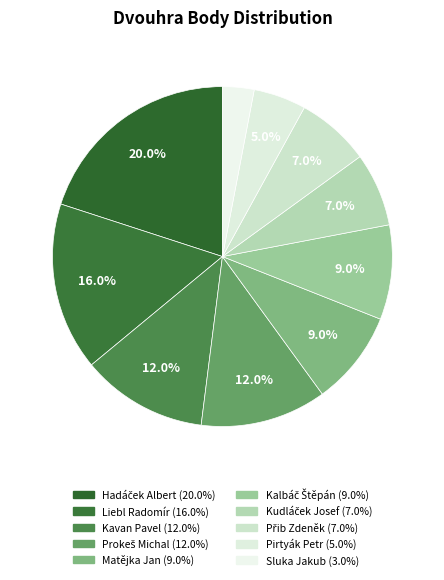

How many slices are in this pie chart?

10